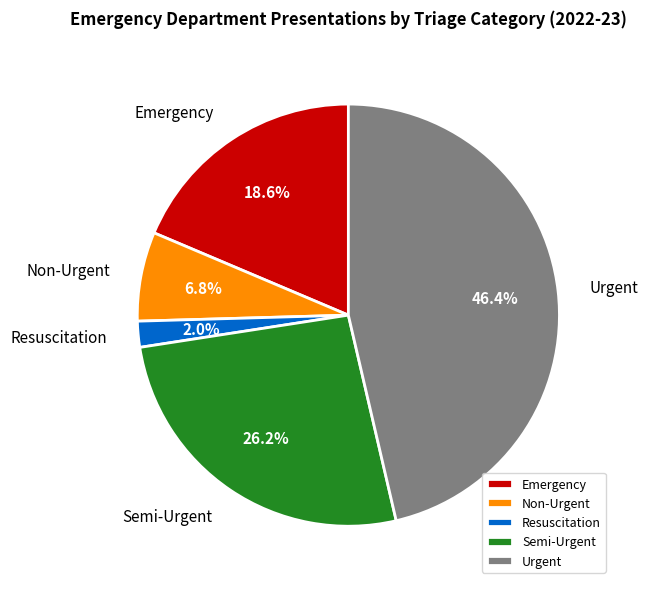

Which category has the smallest portion of the pie?

Resuscitation